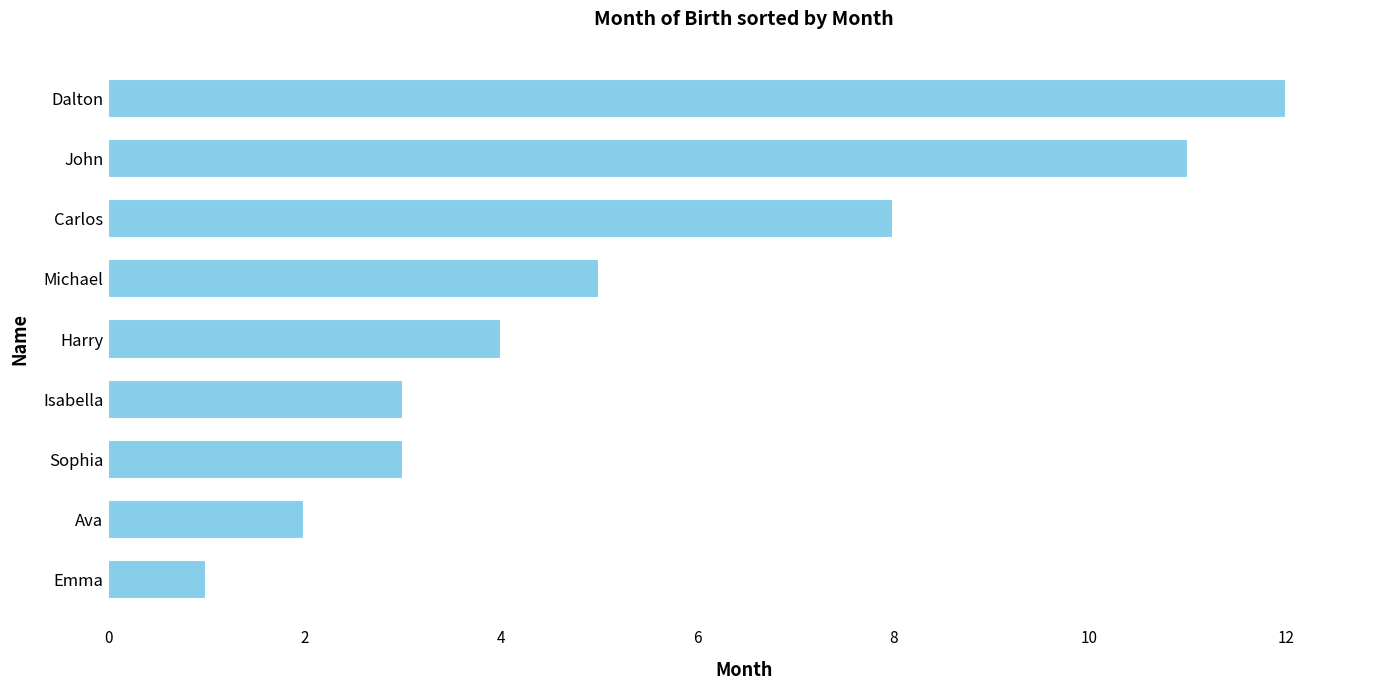

The value at Ava is 2. True or false?

True